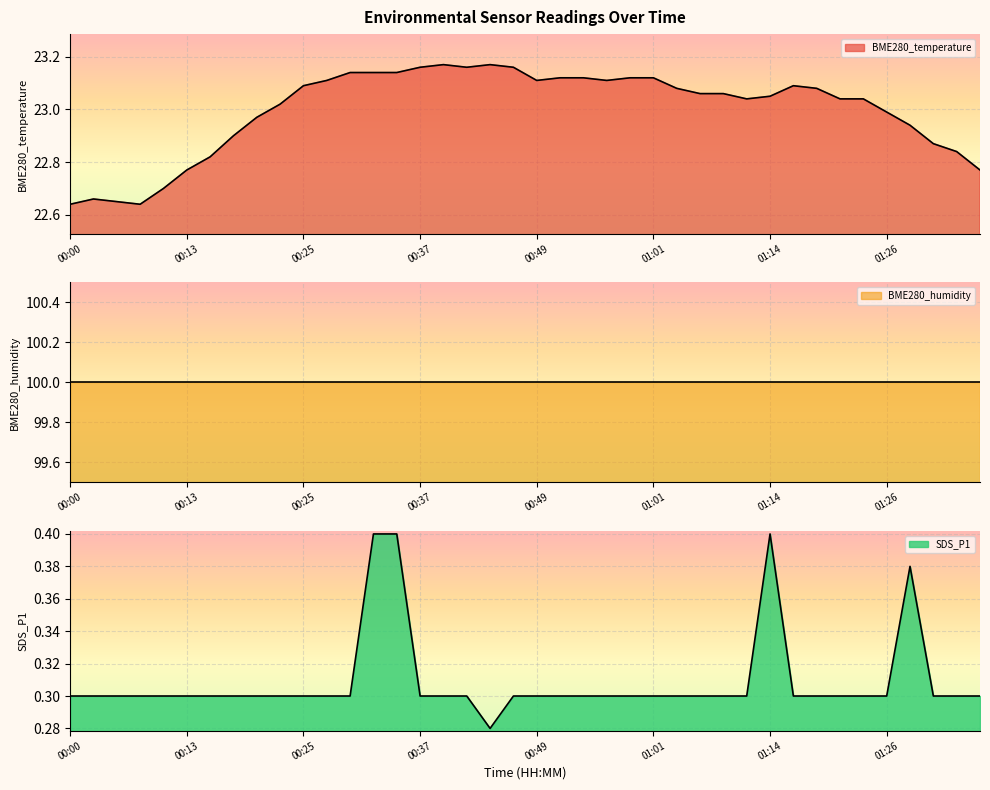

List the labels in order of BME280_temperature value, smallest first.

00:00, 00:08, 00:05, 00:03, 00:10, 00:13, 01:36, 00:15, 01:34, 01:31, 00:17, 01:29, 00:20, 01:26, 00:22, 01:11, 01:21, 01:24, 01:14, 01:06, 01:08, 01:04, 01:19, 00:25, 01:16, 00:27, 00:49, 00:56, 00:51, 00:54, 00:59, 01:01, 00:30, 00:32, 00:34, 00:37, 00:42, 00:46, 00:39, 00:44